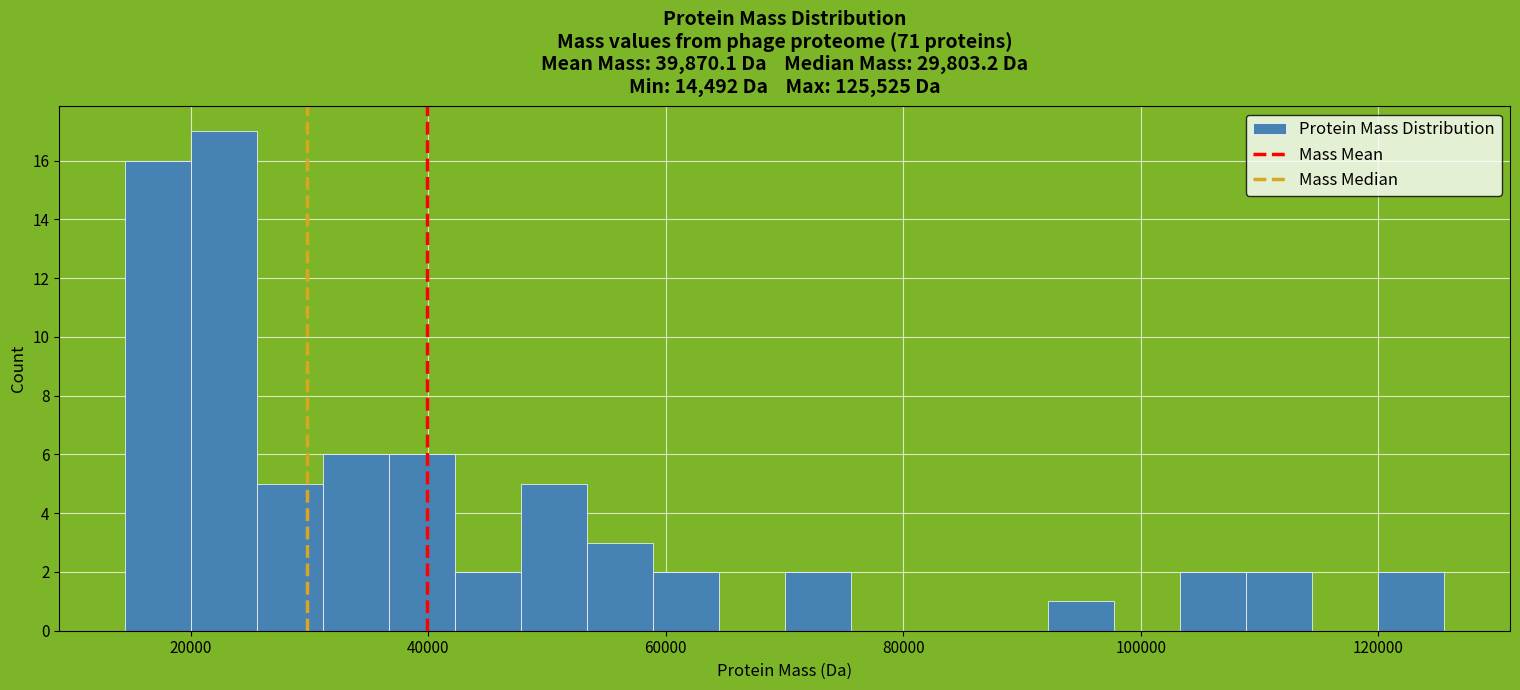

Around what value on the x-axis is the tallest bar? Give the approximate position of its centre, as read against the axis.

22000